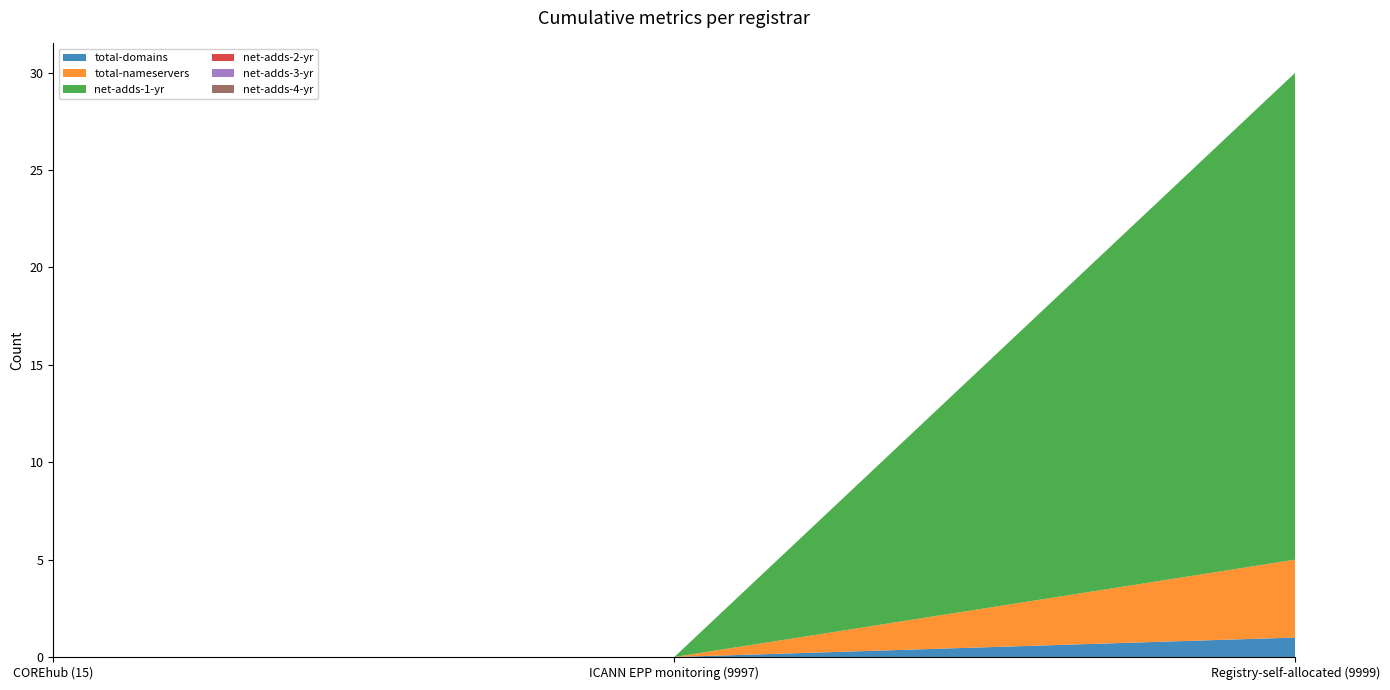

Reading left to right, extract all data points from this chart.

total-domains: COREhub (15)=0	ICANN EPP monitoring (9997)=0	Registry-self-allocated (9999)=1
total-nameservers: COREhub (15)=0	ICANN EPP monitoring (9997)=0	Registry-self-allocated (9999)=4
net-adds-1-yr: COREhub (15)=0	ICANN EPP monitoring (9997)=0	Registry-self-allocated (9999)=25
net-adds-2-yr: COREhub (15)=0	ICANN EPP monitoring (9997)=0	Registry-self-allocated (9999)=0
net-adds-3-yr: COREhub (15)=0	ICANN EPP monitoring (9997)=0	Registry-self-allocated (9999)=0
net-adds-4-yr: COREhub (15)=0	ICANN EPP monitoring (9997)=0	Registry-self-allocated (9999)=0